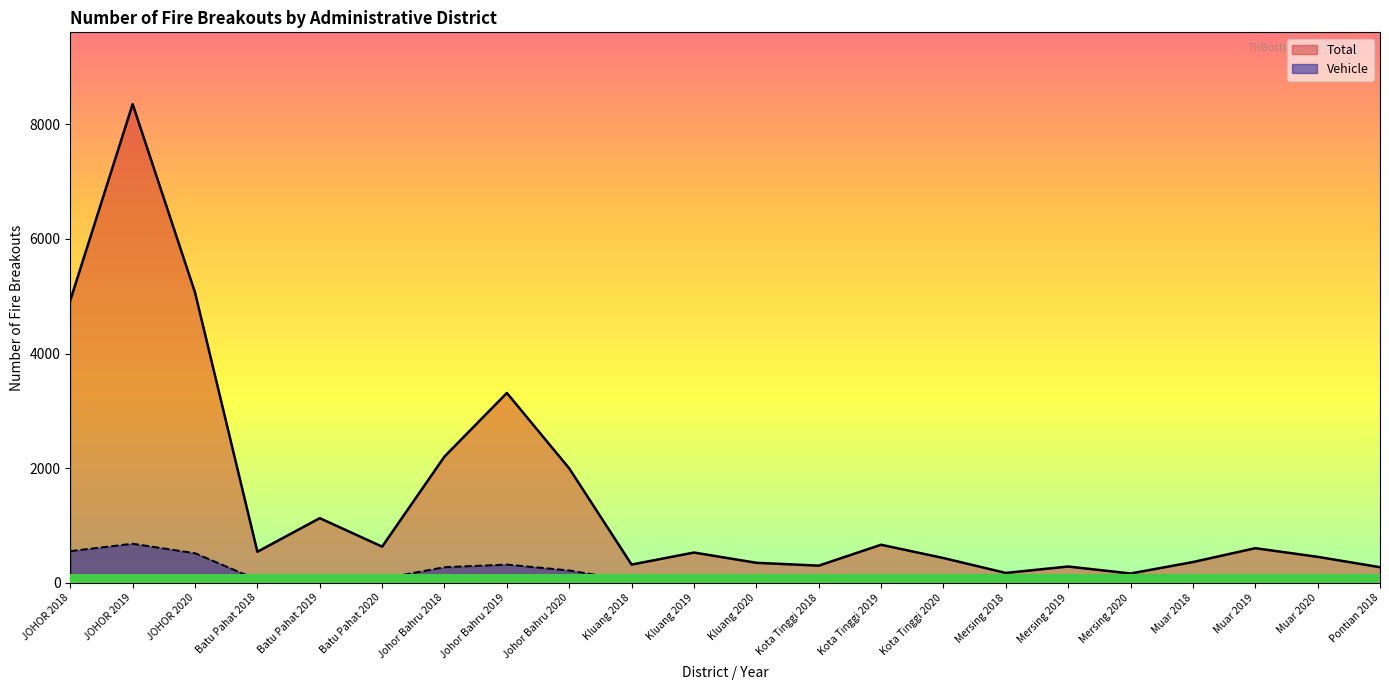

Reading right to left, list all the values displayed in this chart.

Total: Pontian 2018=270	Muar 2020=451	Muar 2019=602	Muar 2018=360	Mersing 2020=160	Mersing 2019=282	Mersing 2018=170	Kota Tinggi 2020=430	Kota Tinggi 2019=662	Kota Tinggi 2018=297	Kluang 2020=347	Kluang 2019=526	Kluang 2018=316	Johor Bahru 2020=1995	Johor Bahru 2019=3312	Johor Bahru 2018=2202	Batu Pahat 2020=629	Batu Pahat 2019=1126	Batu Pahat 2018=540	JOHOR 2020=5066	JOHOR 2019=8354	JOHOR 2018=4928
Vehicle: Pontian 2018=12	Muar 2020=34	Muar 2019=23	Muar 2018=34	Mersing 2020=16	Mersing 2019=15	Mersing 2018=12	Kota Tinggi 2020=32	Kota Tinggi 2019=49	Kota Tinggi 2018=36	Kluang 2020=41	Kluang 2019=54	Kluang 2018=33	Johor Bahru 2020=213	Johor Bahru 2019=316	Johor Bahru 2018=270	Batu Pahat 2020=70	Batu Pahat 2019=76	Batu Pahat 2018=51	JOHOR 2020=514	JOHOR 2019=680	JOHOR 2018=551